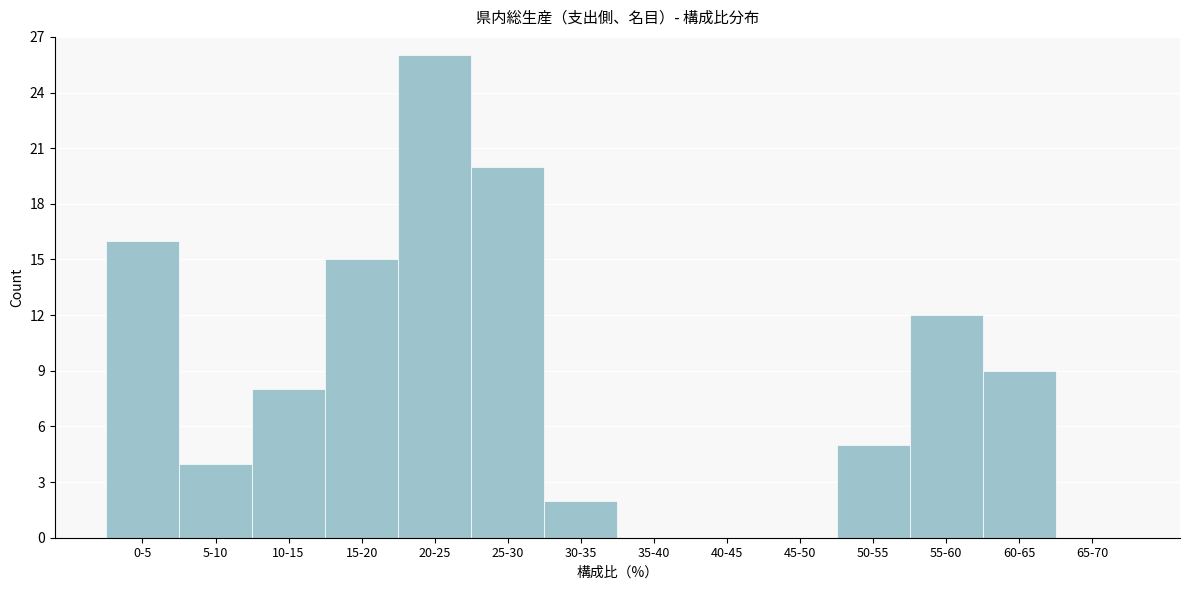

Reading left to right, extract all data points from this chart.

0-5=16	5-10=4	10-15=8	15-20=15	20-25=26	25-30=20	30-35=2	35-40=0	40-45=0	45-50=0	50-55=5	55-60=12	60-65=9	65-70=0